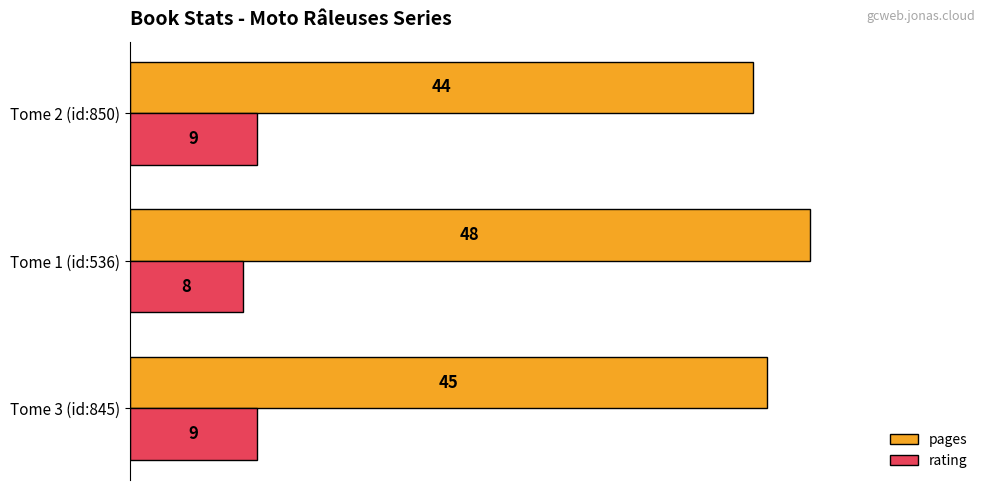

At which category is the sum across all series the highest?

Tome 1 (id:536)